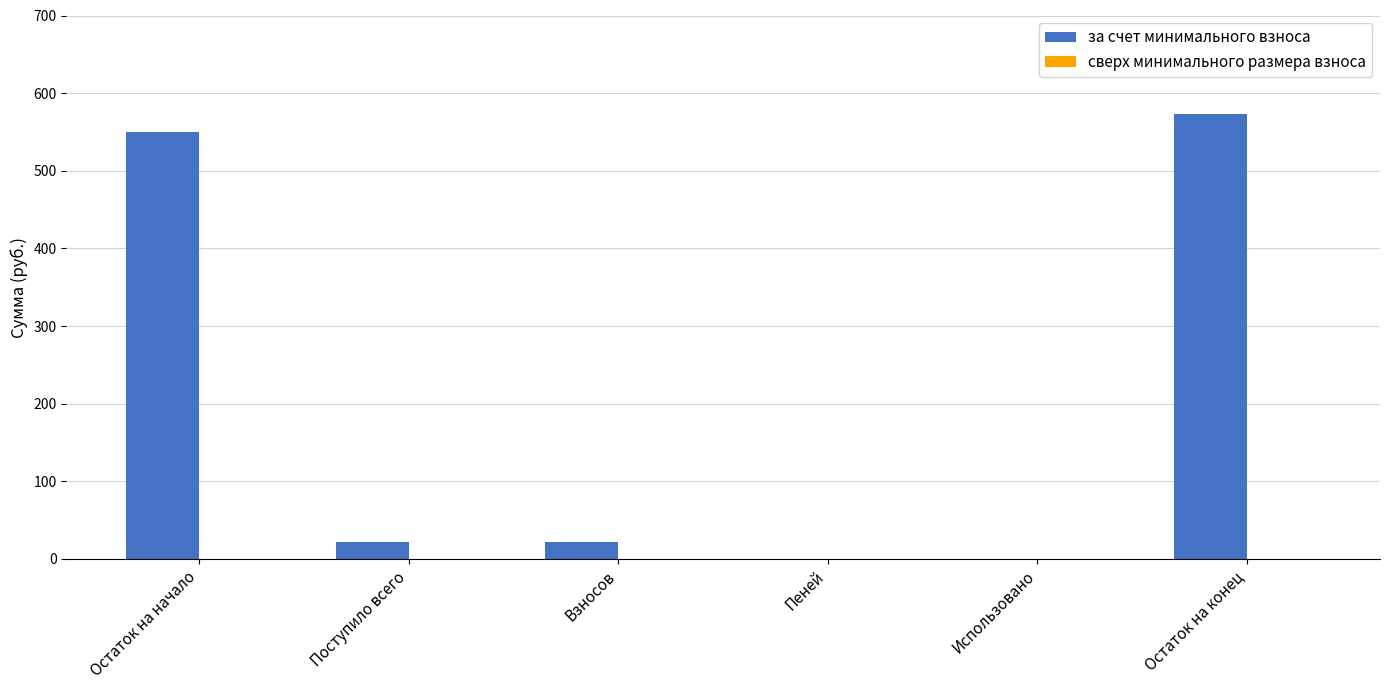

Are the bars horizontal?

No